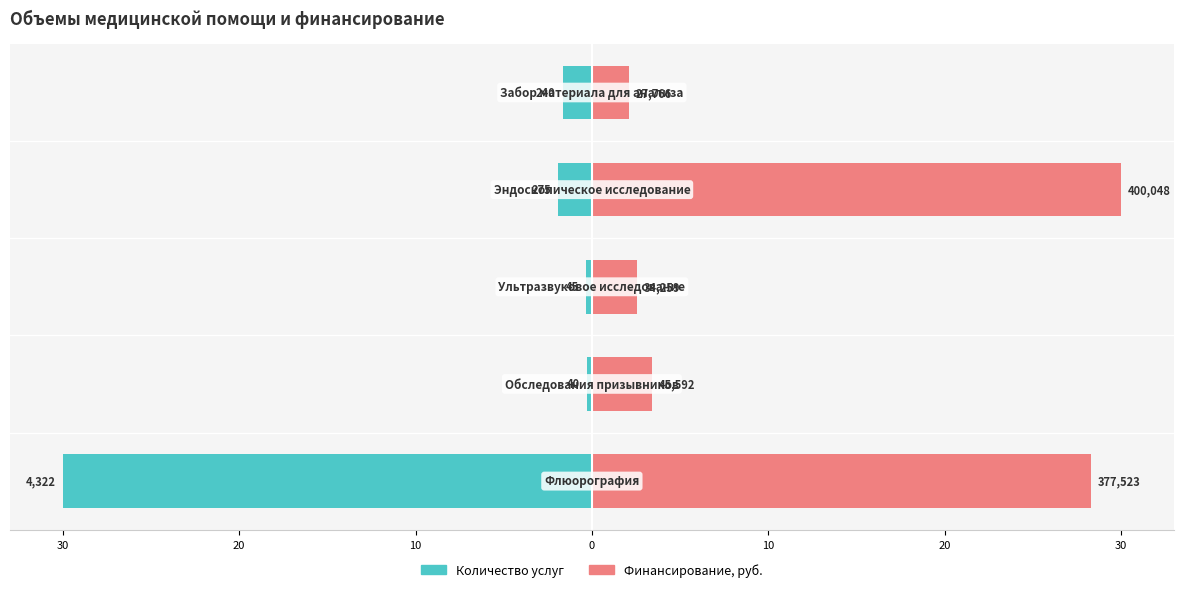

At 30, list the series in order from largest to smallest.

Финансирование, руб., Количество услуг